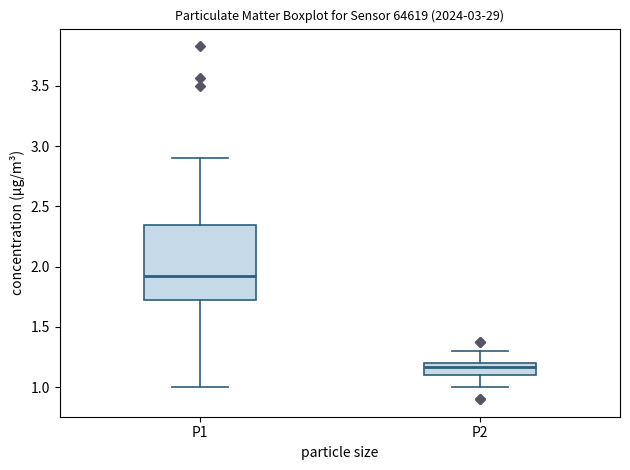

Reading left to right, read every box against the y-axis: the position of its median line, the range the box covers, and the ends of its whiskers. The values are not printed on the chart, so give them approximately, as read against the axis.

P1: median 1.90, box 1.70 to 2.35, whiskers 1.00 to 2.90
P2: median 1.15, box 1.10 to 1.20, whiskers 1.00 to 1.30